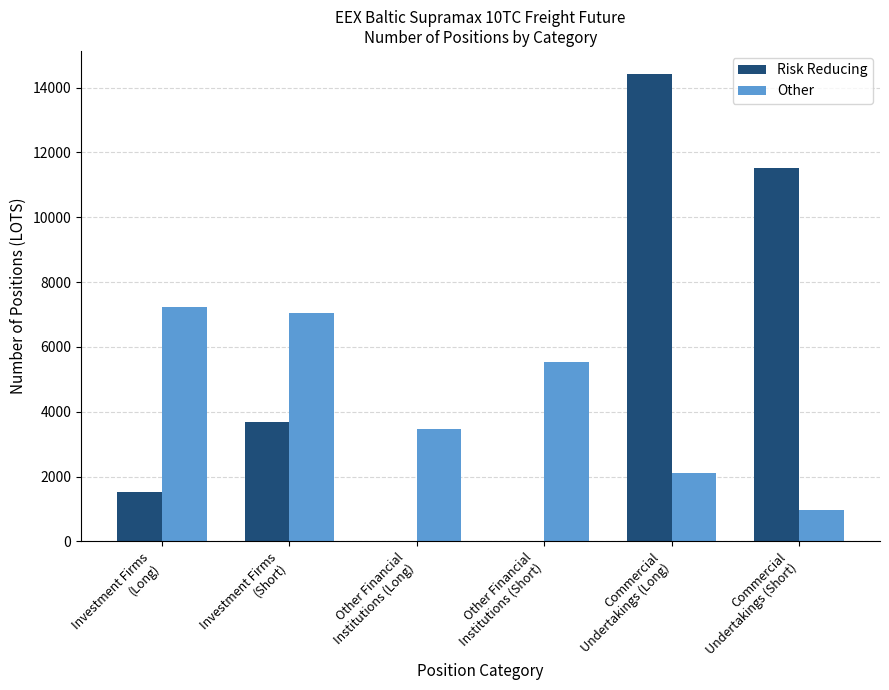

What is the sum of all Risk Reducing values?

31108.6